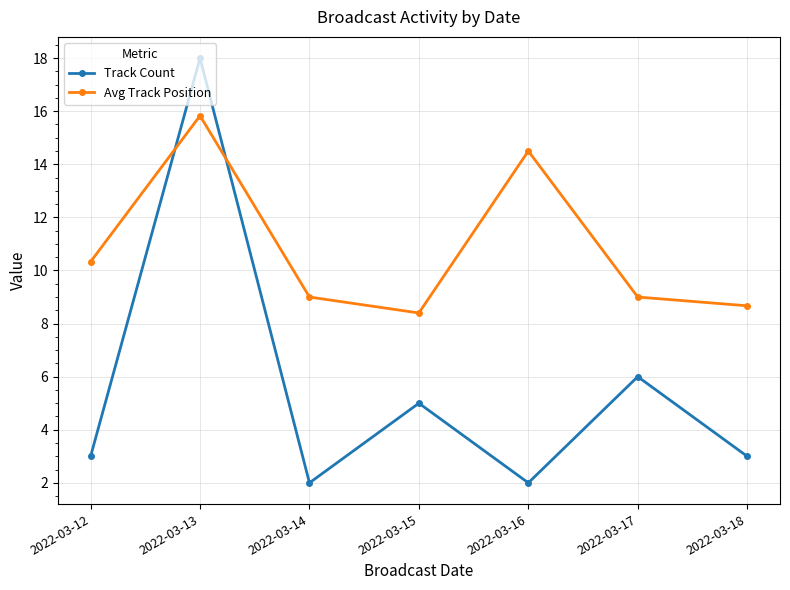

In Track Count, how many points are higher than both neighbors (excluding endpoints)?

3